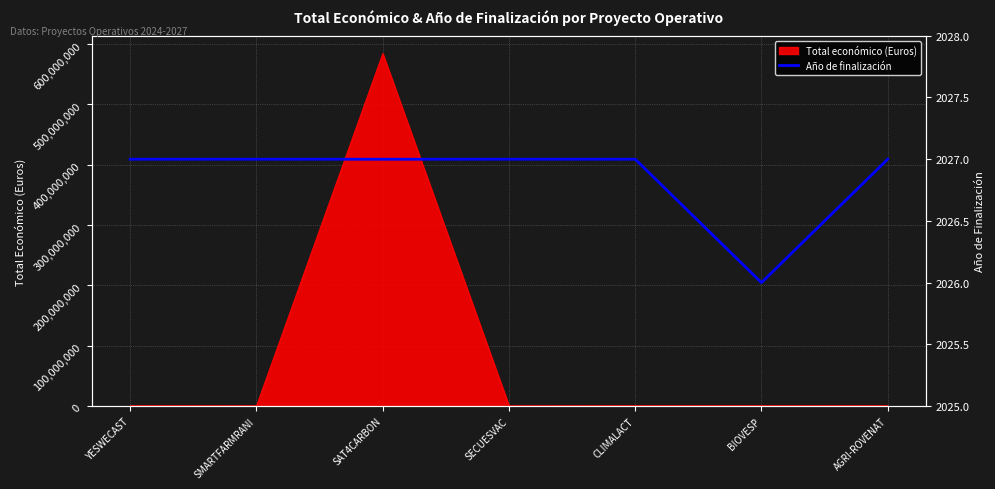

The chart shows a value of 1188 at YESWECAST. True or false?

False